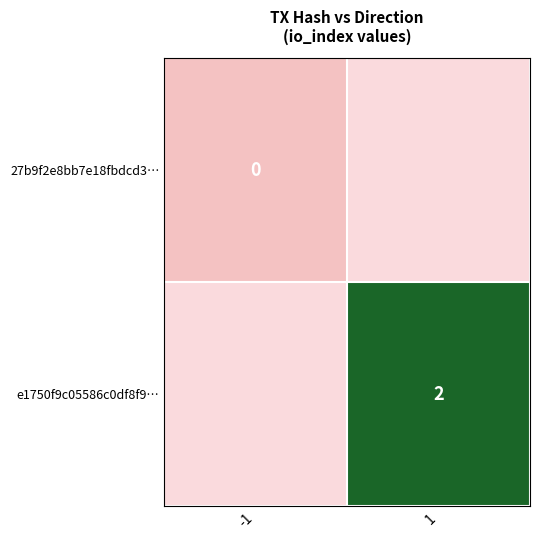

List the labels in order of 27b9f2e8bb7e18fbdcd3… value, largest first.

-1, 1